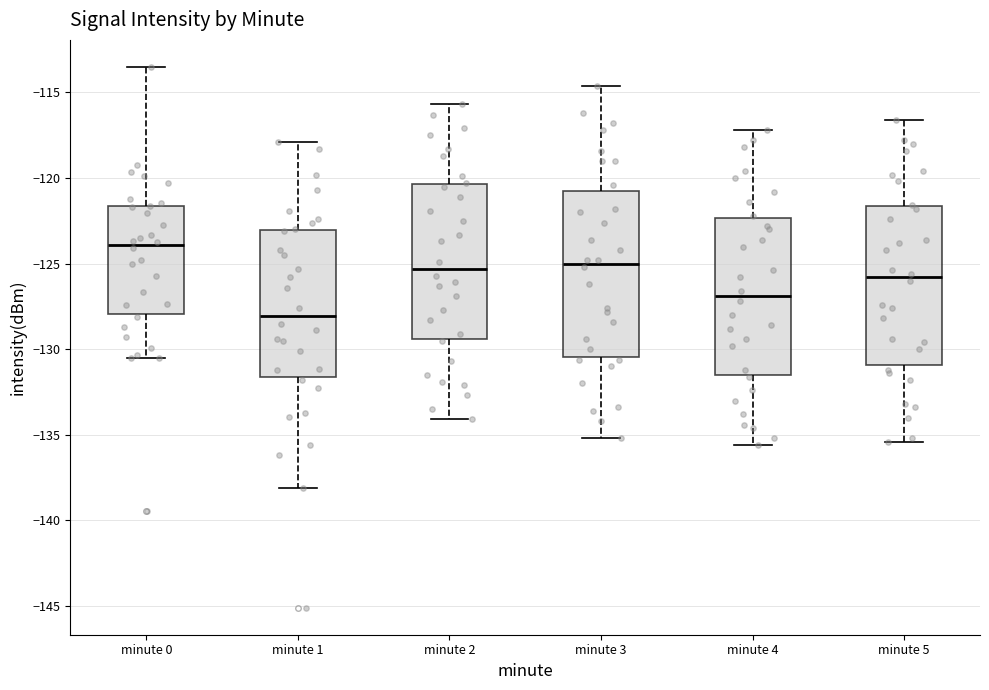

Reading left to right, read every box against the y-axis: the position of its median line, the range the box covers, and the ends of its whiskers. The values are not printed on the chart, so give them approximately, as read against the axis.

minute 0: median -124.0, box -128.0 to -121.5, whiskers -130.5 to -113.5
minute 1: median -128.0, box -131.5 to -123.0, whiskers -138.0 to -118.0
minute 2: median -125.5, box -129.5 to -120.5, whiskers -134.0 to -115.5
minute 3: median -125.0, box -130.5 to -120.5, whiskers -135.0 to -114.5
minute 4: median -127.0, box -131.5 to -122.5, whiskers -135.5 to -117.0
minute 5: median -126.0, box -131.0 to -121.5, whiskers -135.5 to -116.5